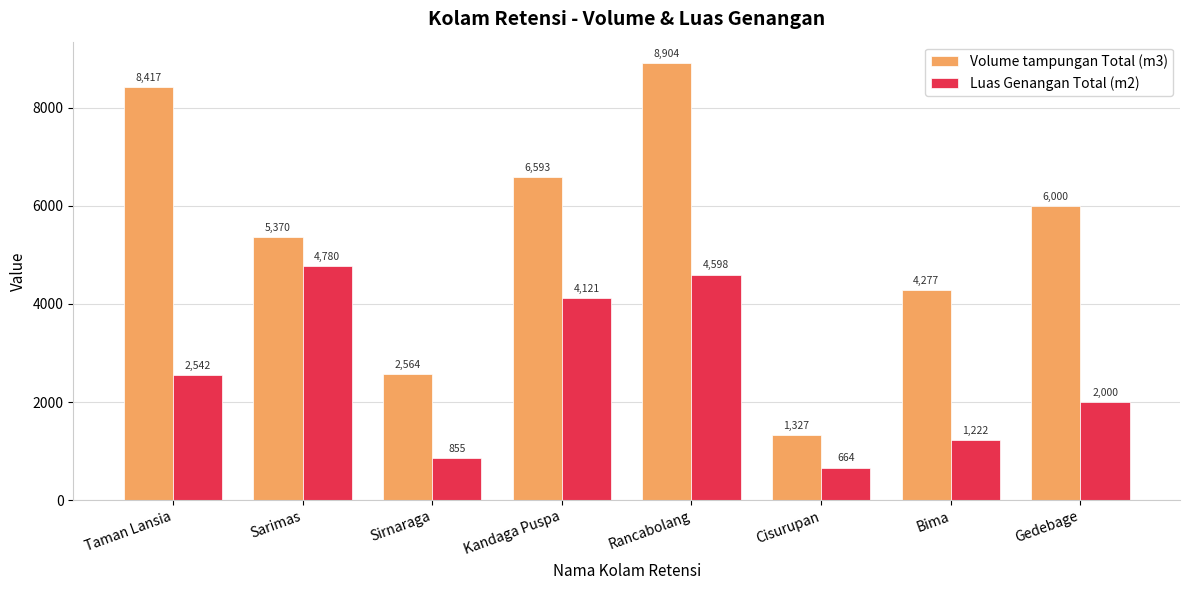

How many bars are there in total?

16